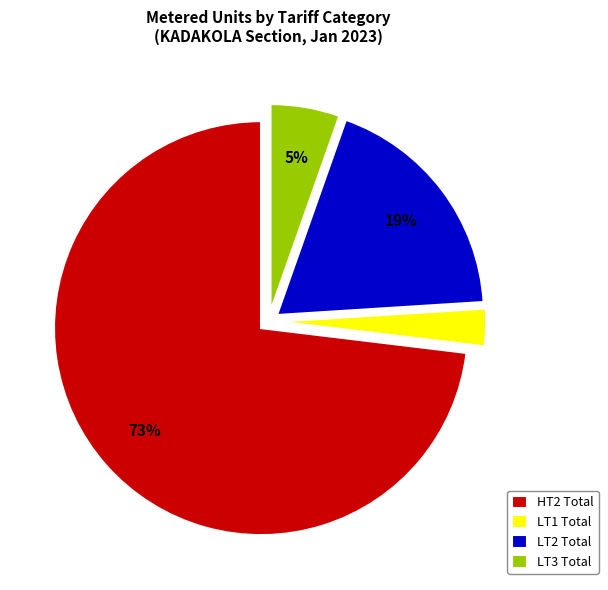

What is the smallest slice in the pie chart?

LT1 Total